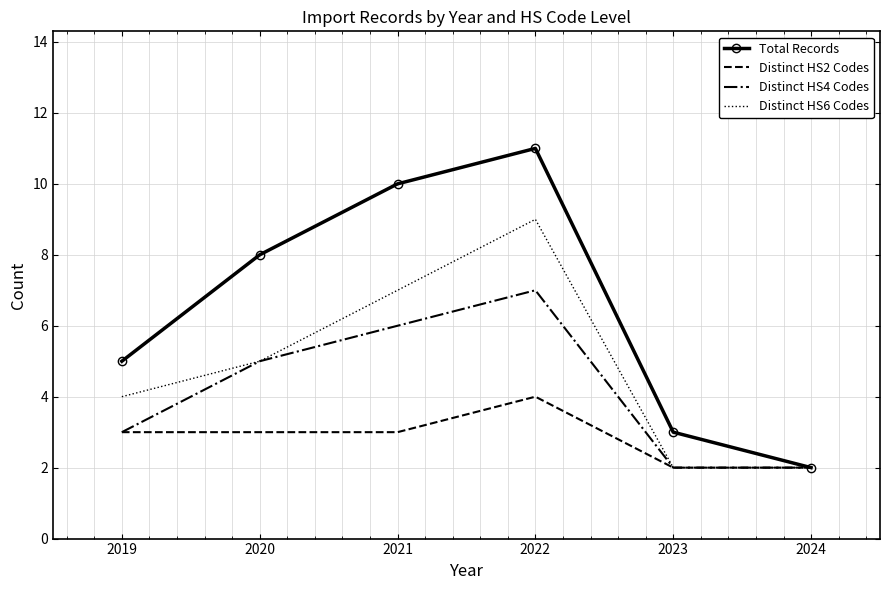

In Distinct HS2 Codes, how many points are higher than both neighbors (excluding endpoints)?

1